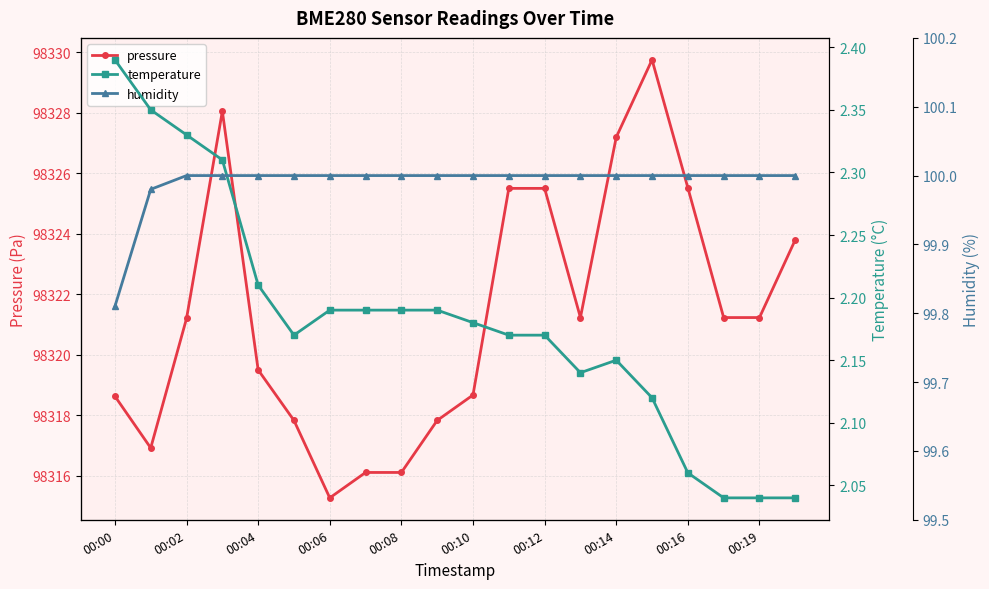

Does the chart have visible grid lines?

Yes